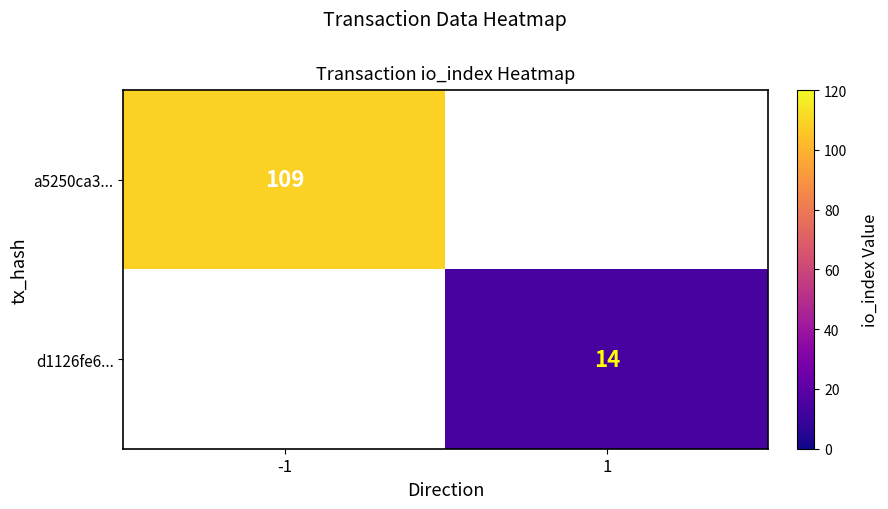

The a5250ca3... series shows 109 at -1. True or false?

True